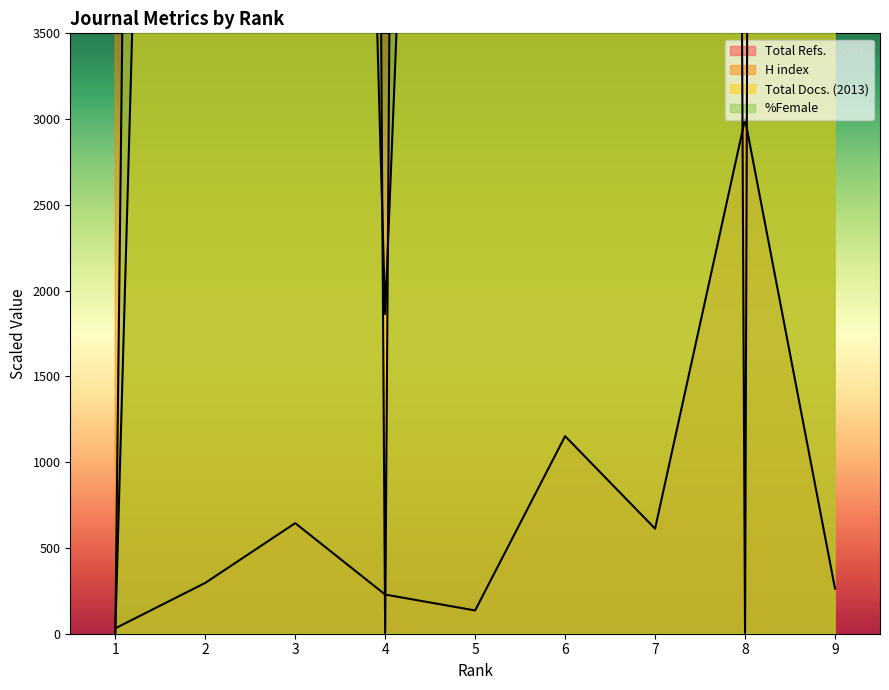

Count the number of data series in this chart.

4